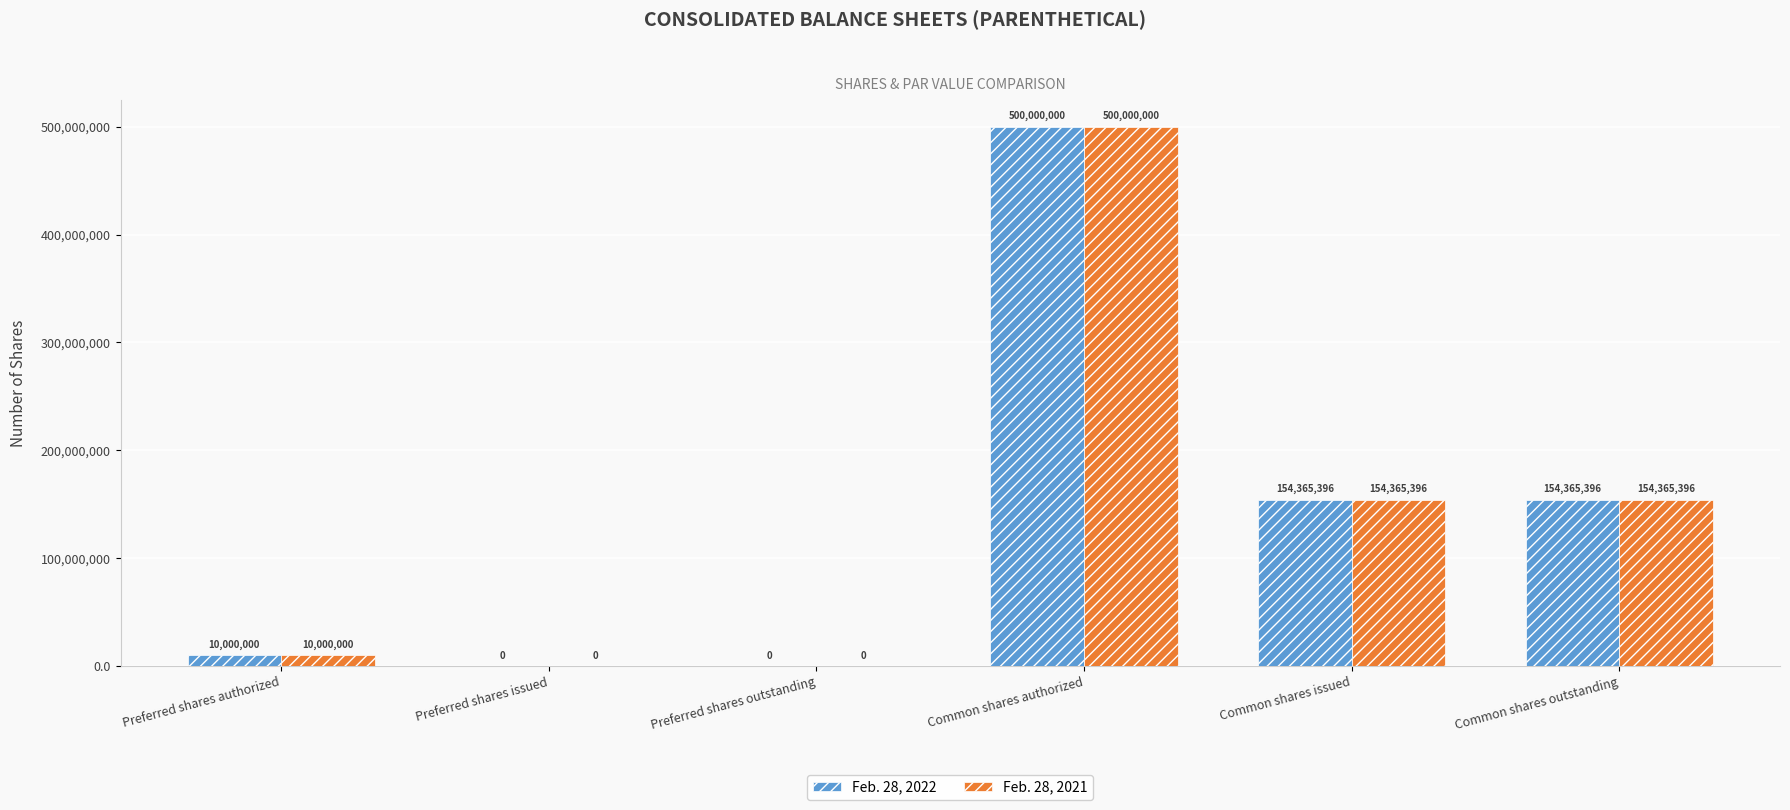

What is the maximum value for Feb. 28, 2022?

500000000